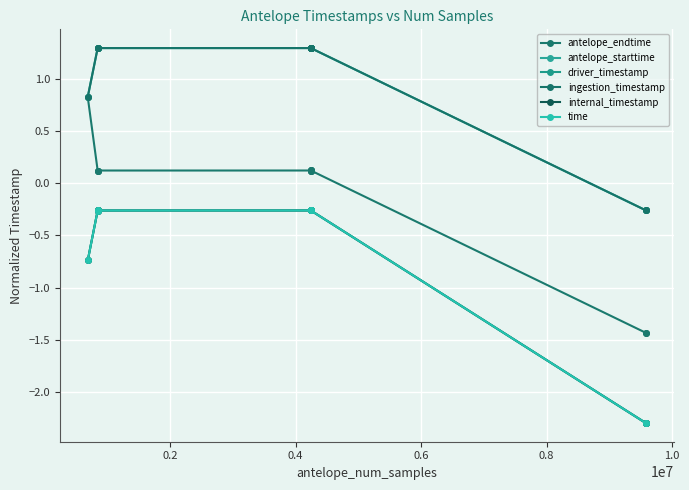

Is this an area chart (filled region under the line)?

No